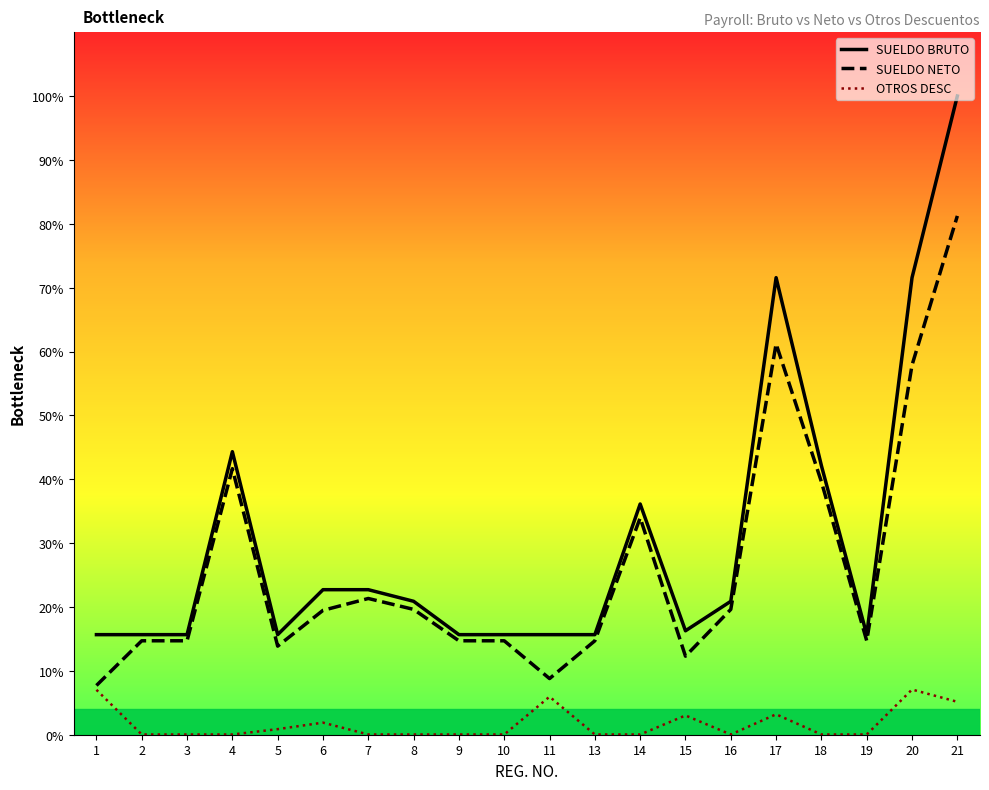

What is the highest value of the SUELDO BRUTO series?

72662.6